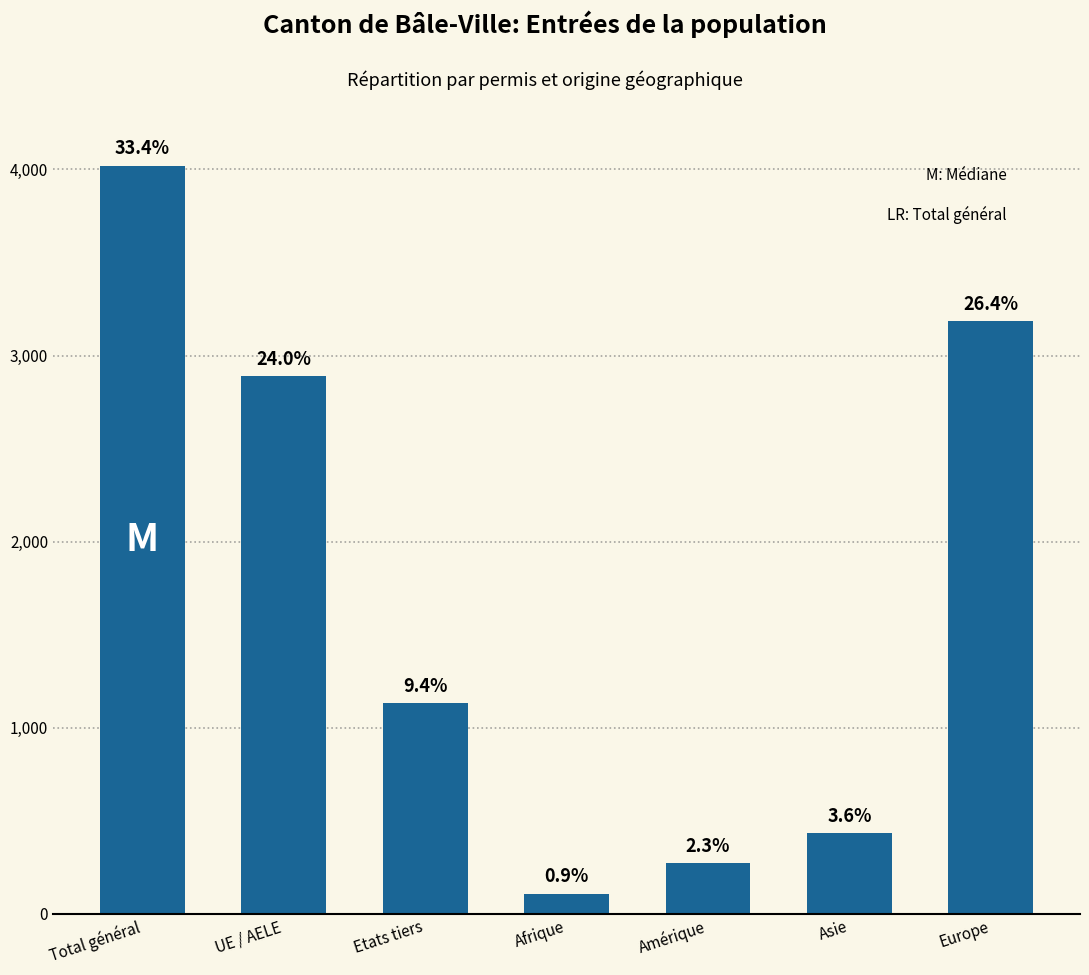

Where does the data first go above 1133?

Total général